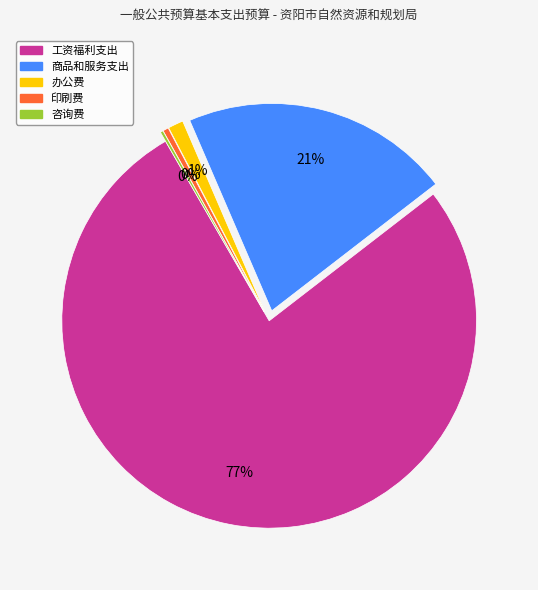

Which category has the biggest portion of the pie?

工资福利支出